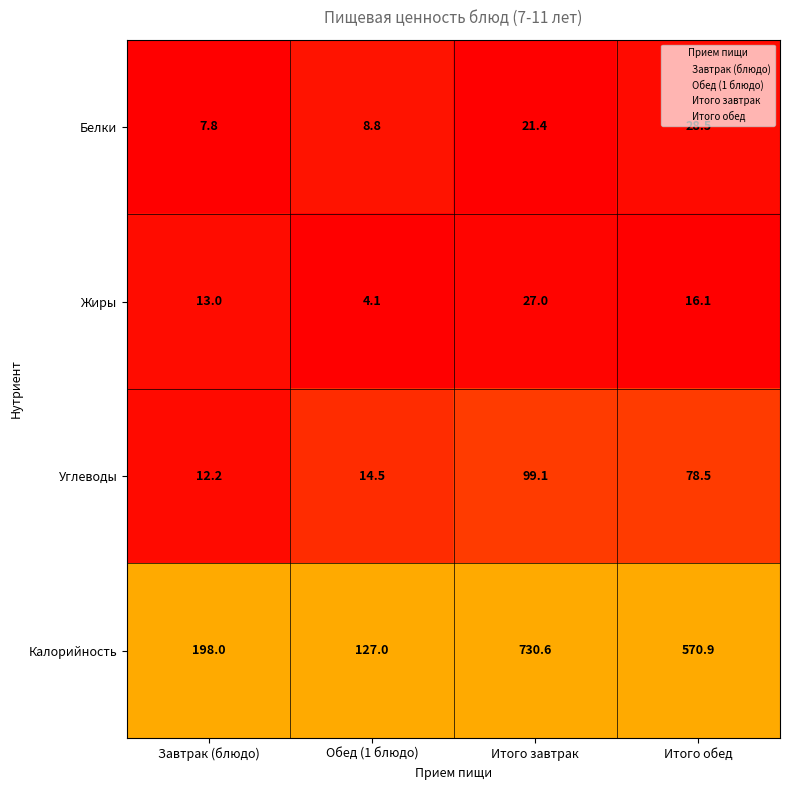

What is the difference between the highest and lowest values at Обед (1 блюдо)?

122.9